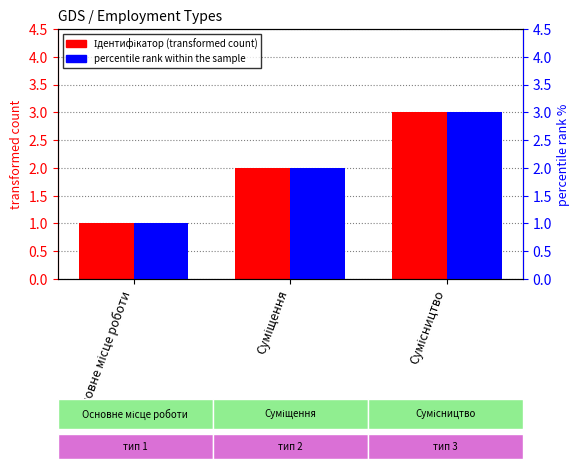

What is the minimum value for percentile rank within the sample?

1